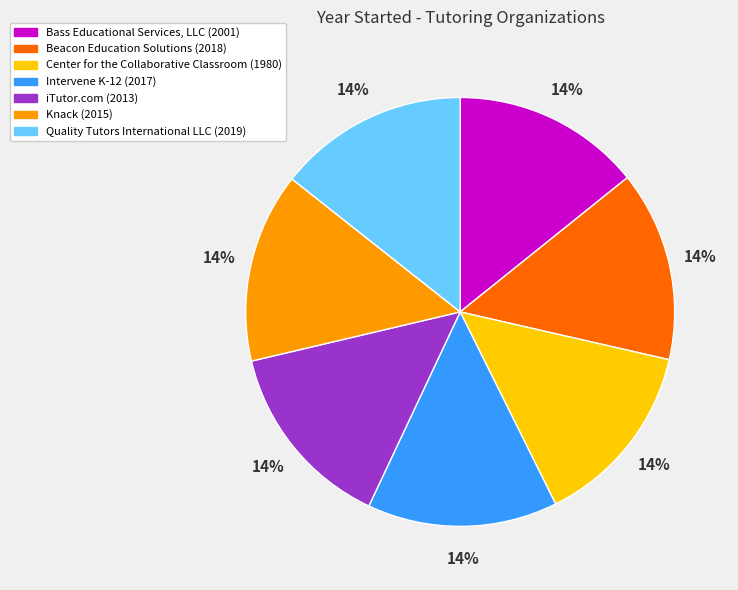

What percentage is the Center for the Collaborative Classroom slice, to the nearest percent?

14%